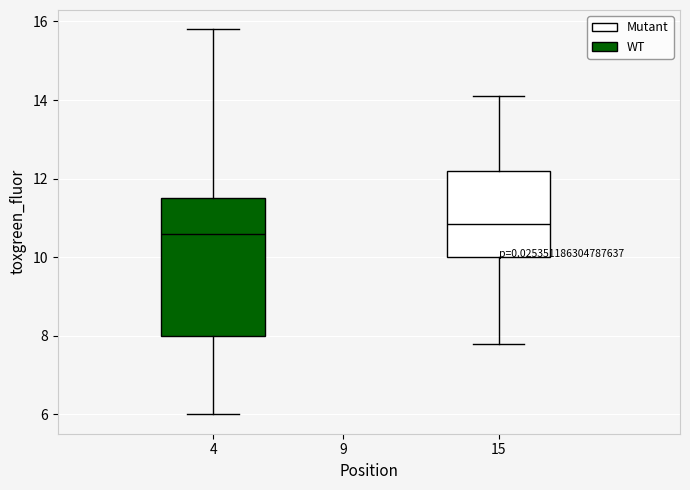

Where does the lower whisker of the box at x = 4 end on the y-axis? The values are not printed on the chart, so give them approximately, as read against the axis.

6.0